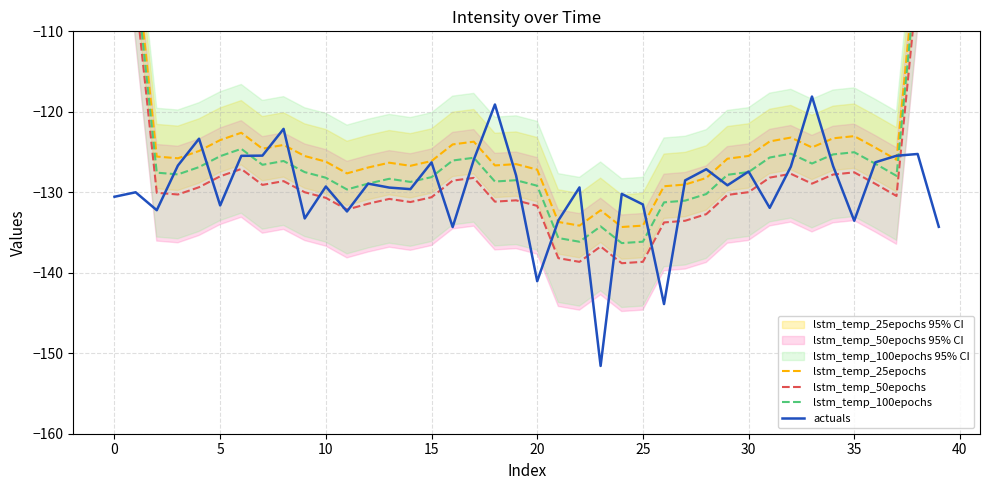

What is the label of the 5th point from the right?

35